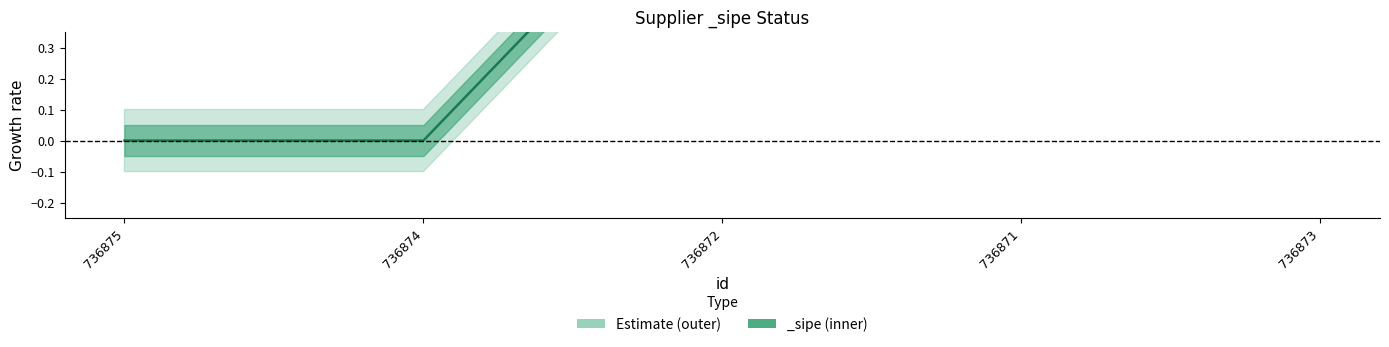

Reading left to right, transcribe all the data shown in this chart.

736875=0	736874=0	736872=1	736871=1	736873=1